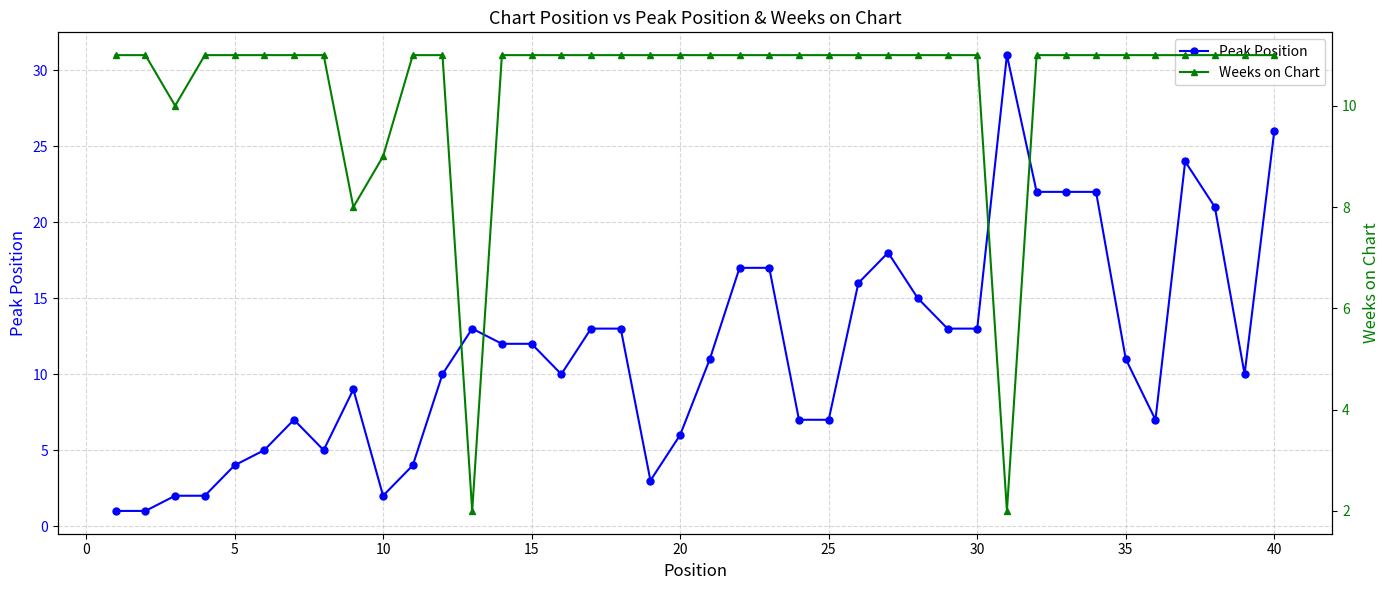

True or false: Peak Position has more than 0 interior local peaks.

True